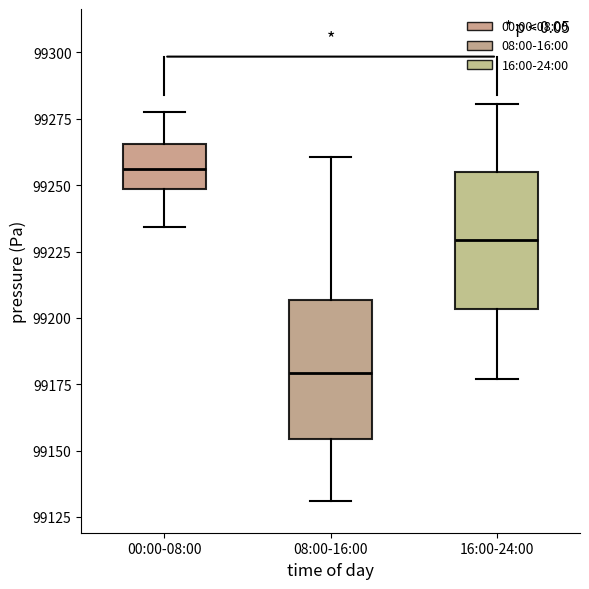

Which box's median line is the highest?

00:00-08:00